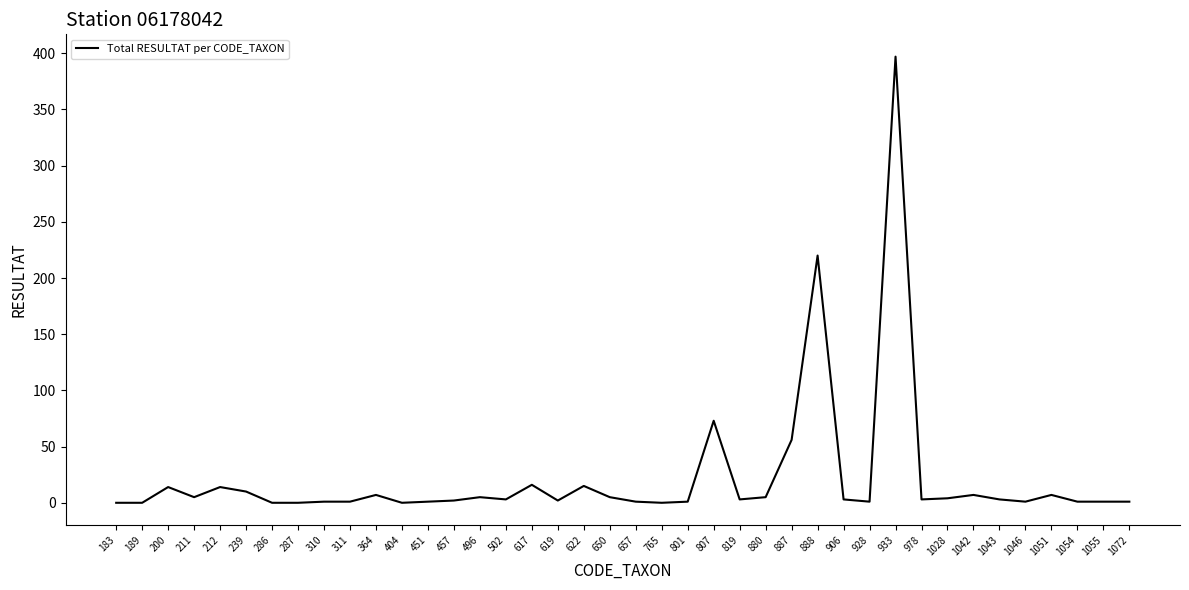

The chart shows a value of 3 at 1043. True or false?

True